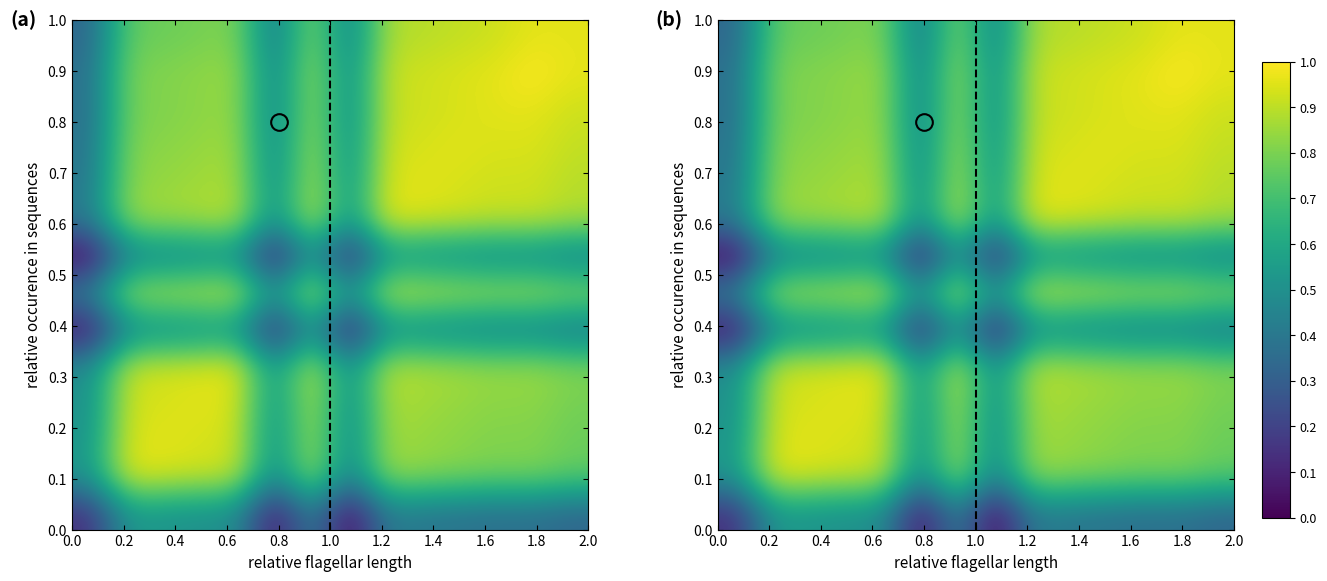

At how many categories does at least one series exceed 0?

14